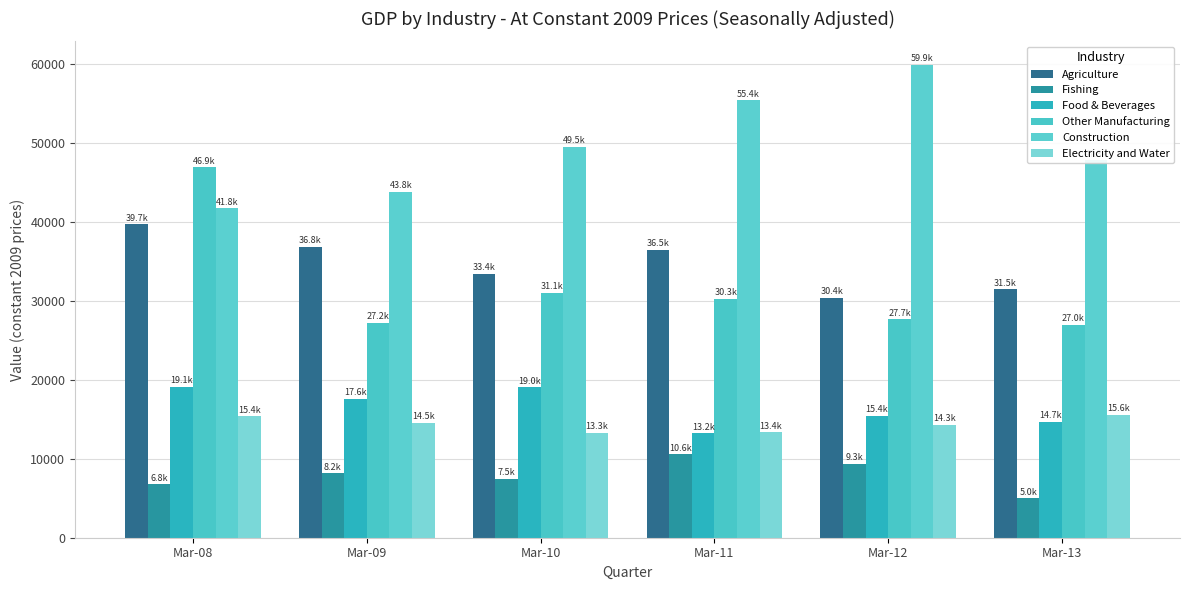

Is the value of Electricity and Water at Mar-11 greater than the value of Fishing at Mar-12?

Yes